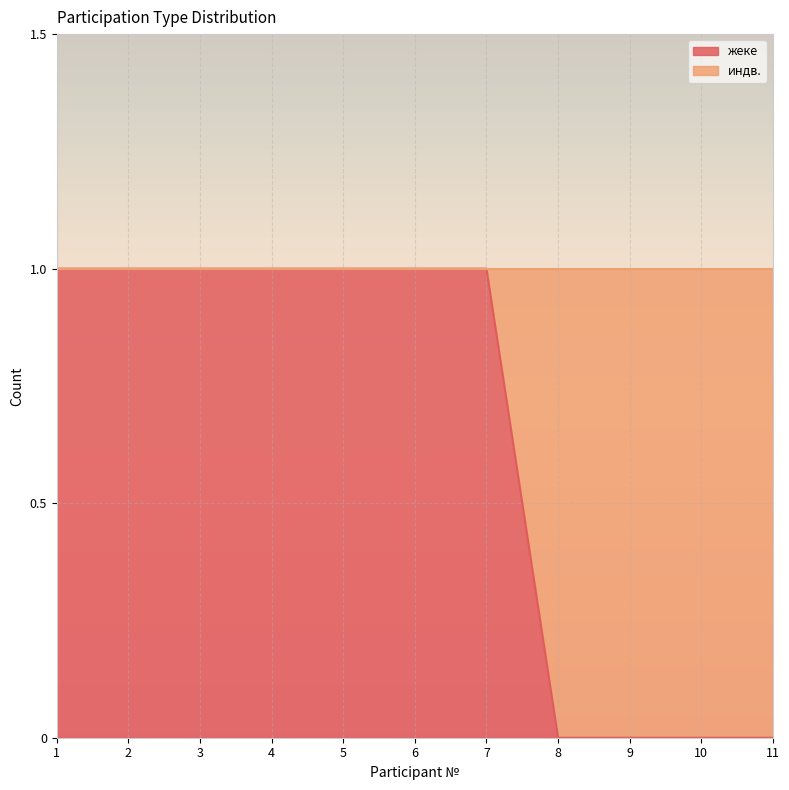

Is it true that the value at 11 is 0?

True